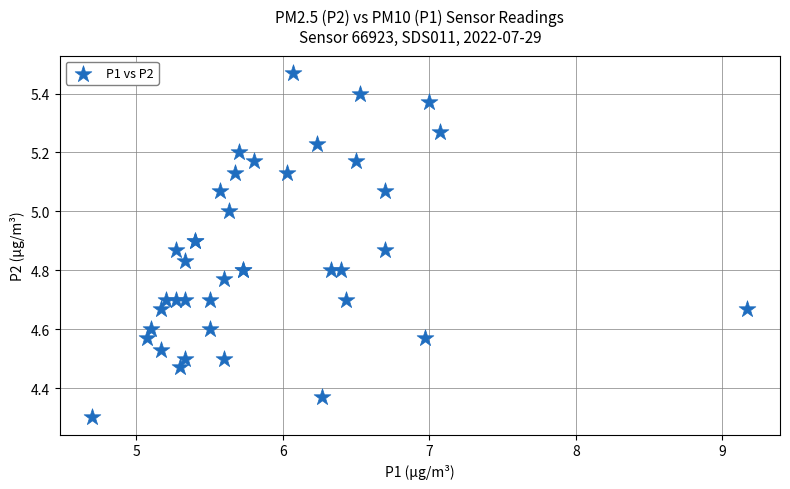

What Y value in the scatter plot is closest to 4?

4.3